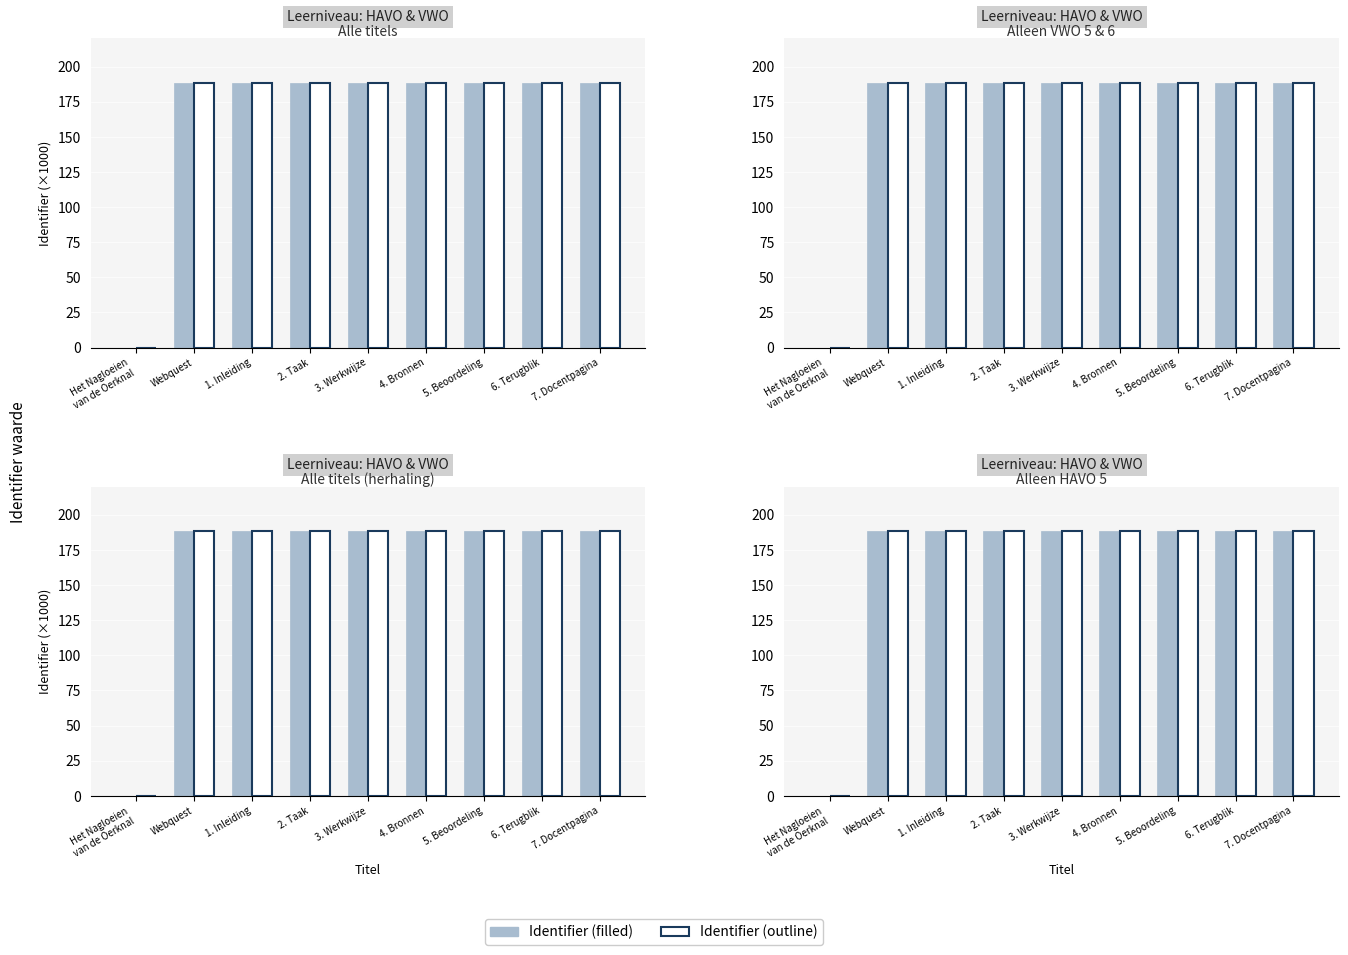

What is the label of the 6th bar from the left?

4. Bronnen